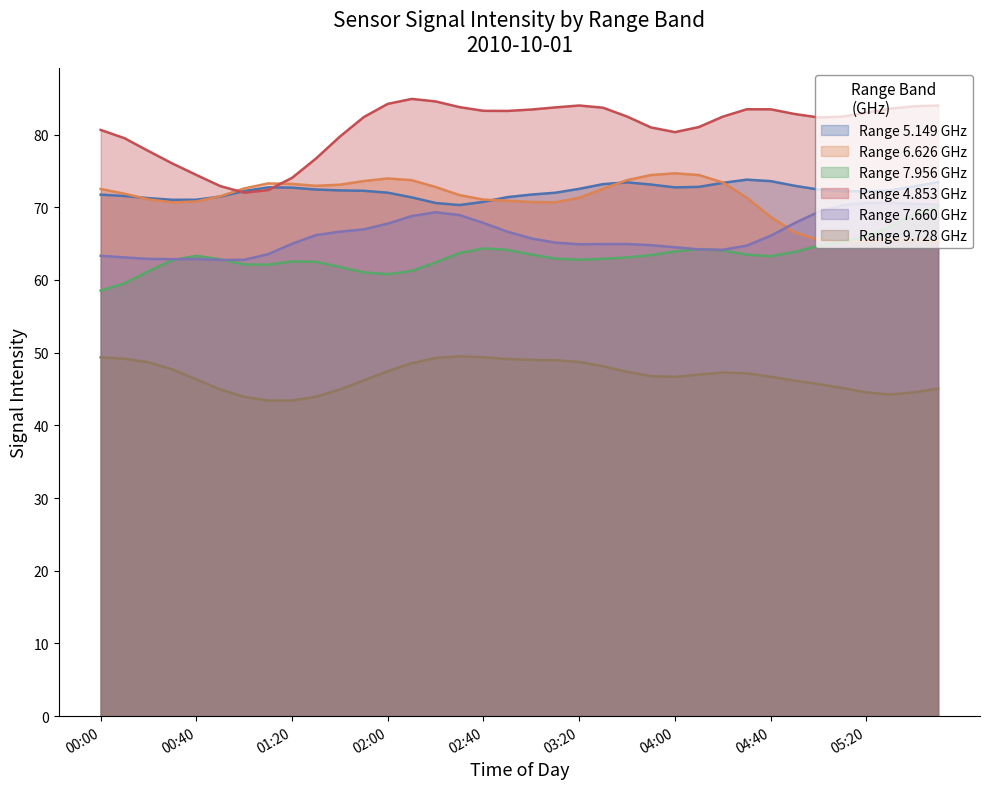

True or false: Range 5.149 GHz and Range 9.728 GHz intersect in this chart.

False